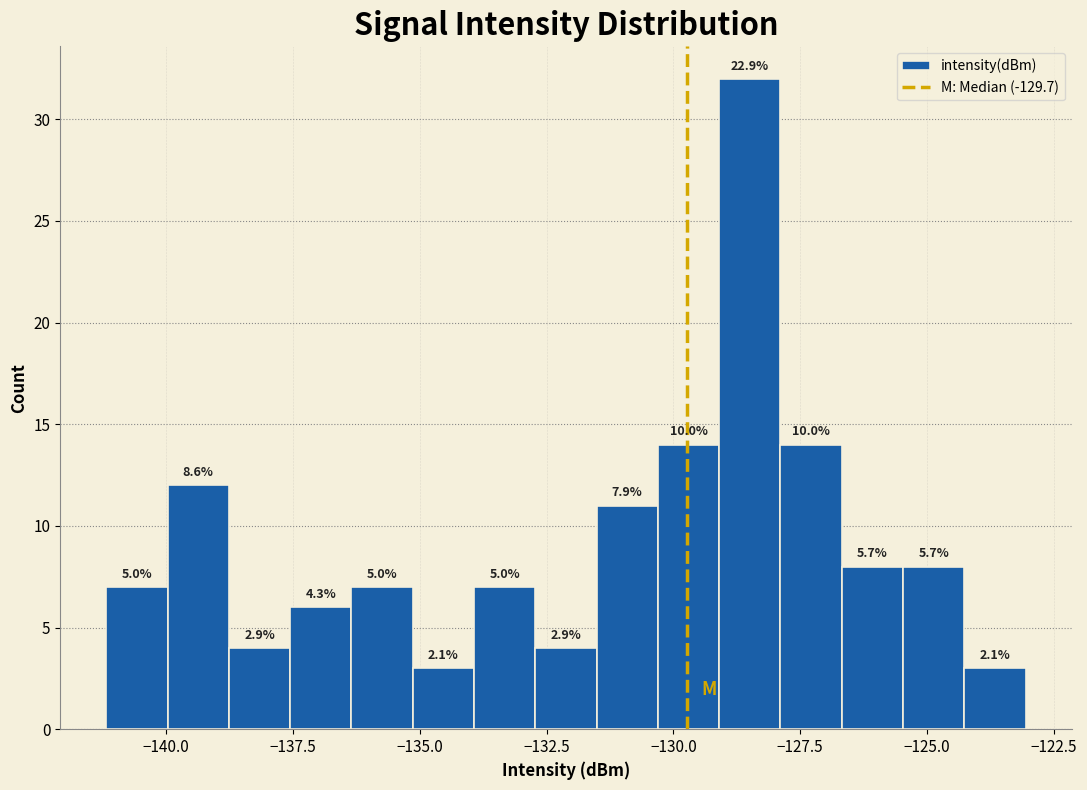

Around what value on the x-axis is the tallest bar? Give the approximate position of its centre, as read against the axis.

-128.5